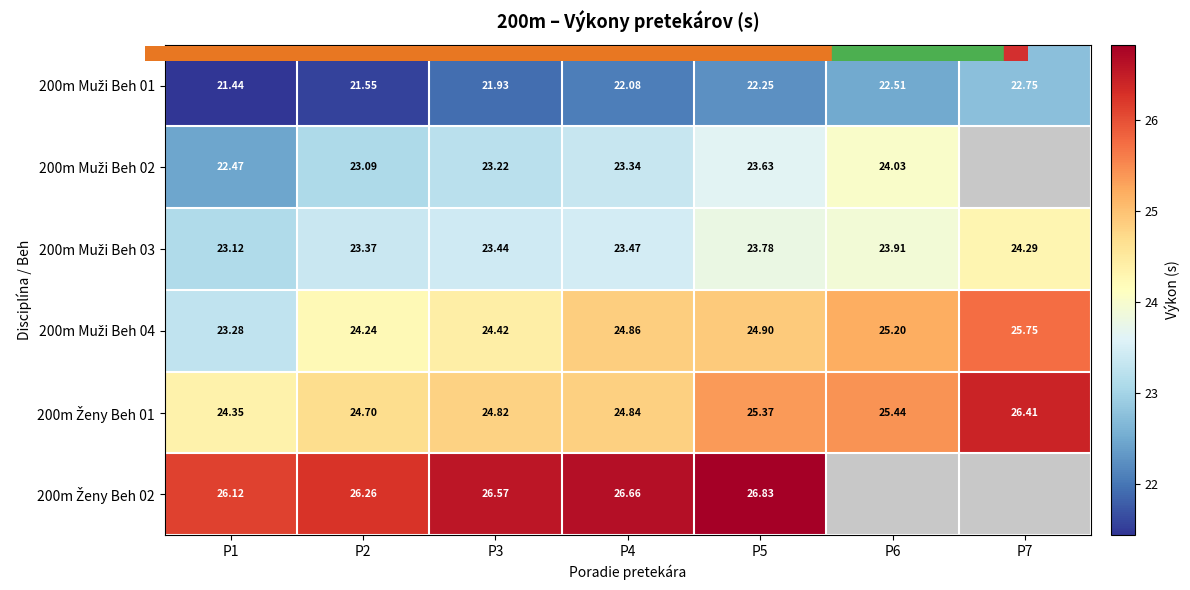

What is the difference between the 200m Ženy Beh 02 values at P5 and P4?

0.2